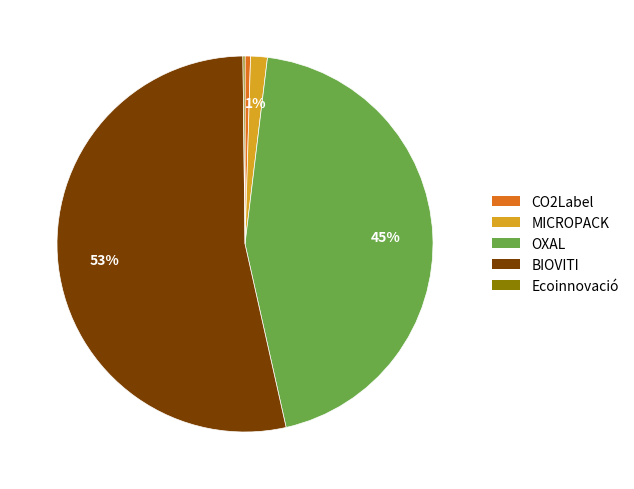

Which category has the biggest portion of the pie?

BIOVITI